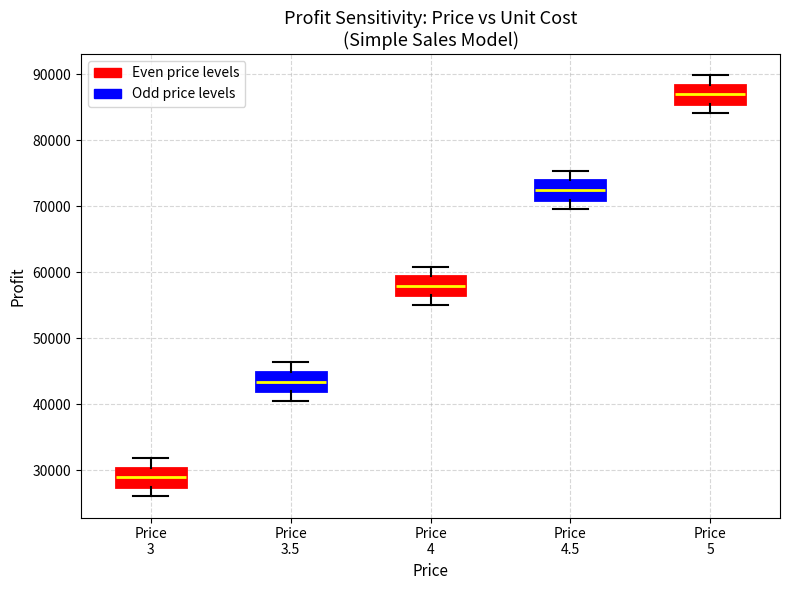

Reading left to right, transcribe this box plot: for each box, give where its median line is, the range the box spans, and where its two whiskers end, as read against the y-axis. The values are not printed on the chart, so give them approximately, as read against the axis.

Price 3: median 29000, box 28000 to 30000, whiskers 26000 to 32000
Price 3.5: median 43000, box 42000 to 45000, whiskers 41000 to 46000
Price 4: median 58000, box 57000 to 59000, whiskers 55000 to 61000
Price 4.5: median 72000, box 71000 to 74000, whiskers 70000 to 75000
Price 5: median 87000, box 86000 to 88000, whiskers 84000 to 90000